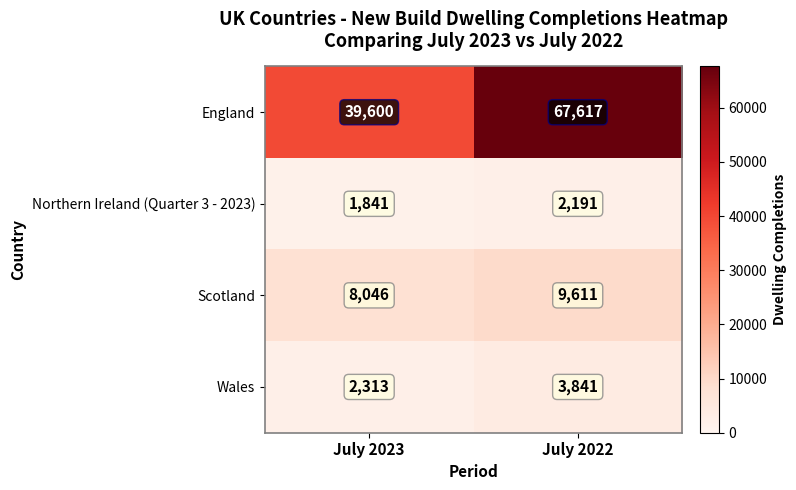

At which category is the sum across all series the highest?

July 2022